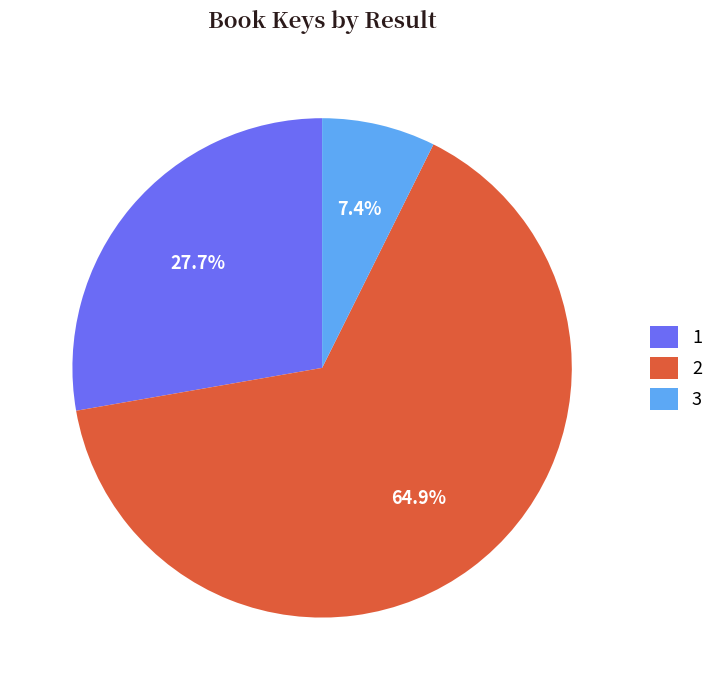

True or false: 3 accounts for 1% of the total.

False